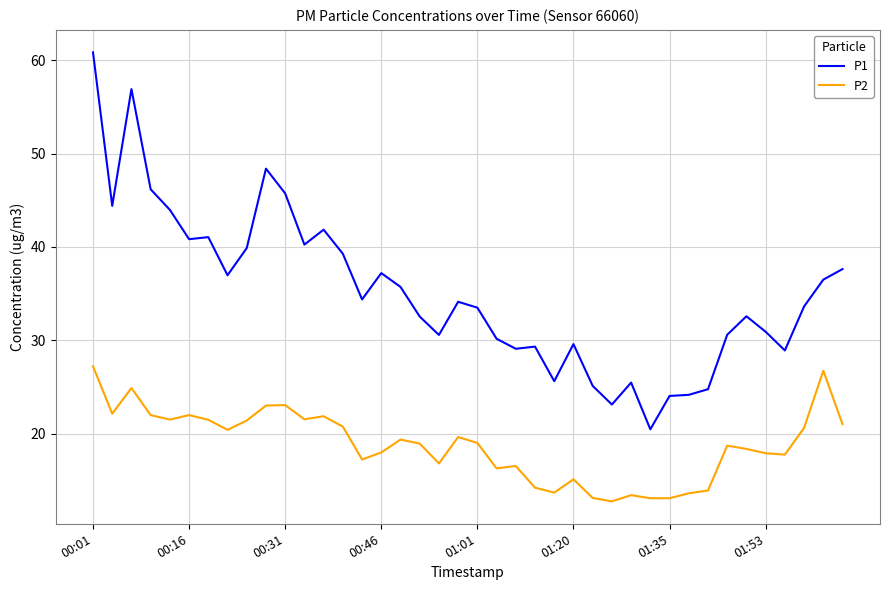

True or false: P1 and P2 intersect in this chart.

False